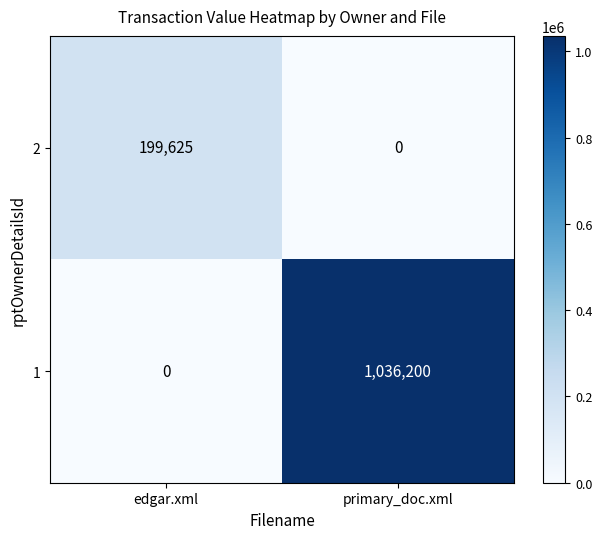

Rank the series by their maximum value, from highest to lowest.

1, 2